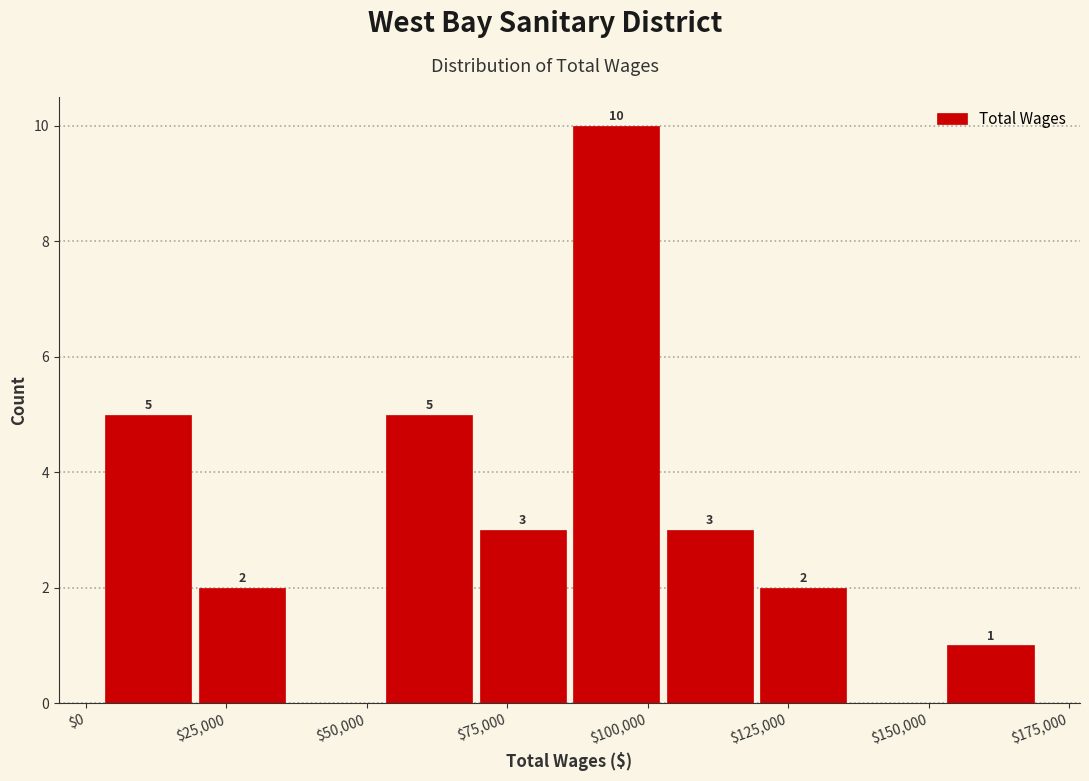

Around what value on the x-axis is the tallest bar? Give the approximate position of its centre, as read against the axis.

95000